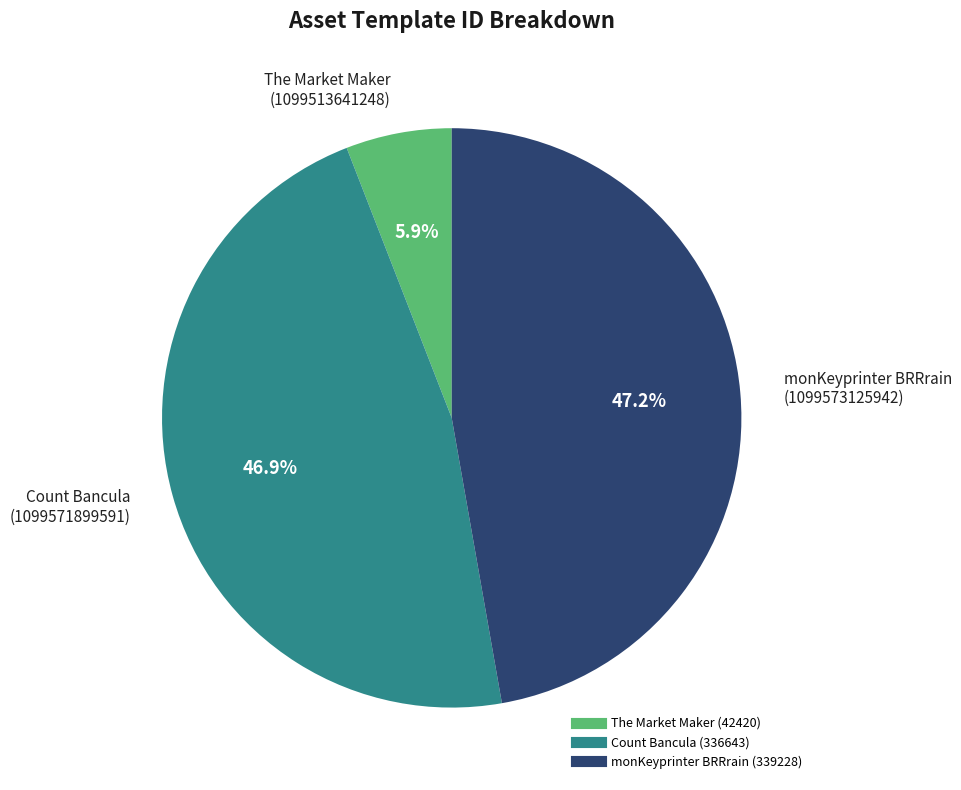

How many slices are in this pie chart?

3